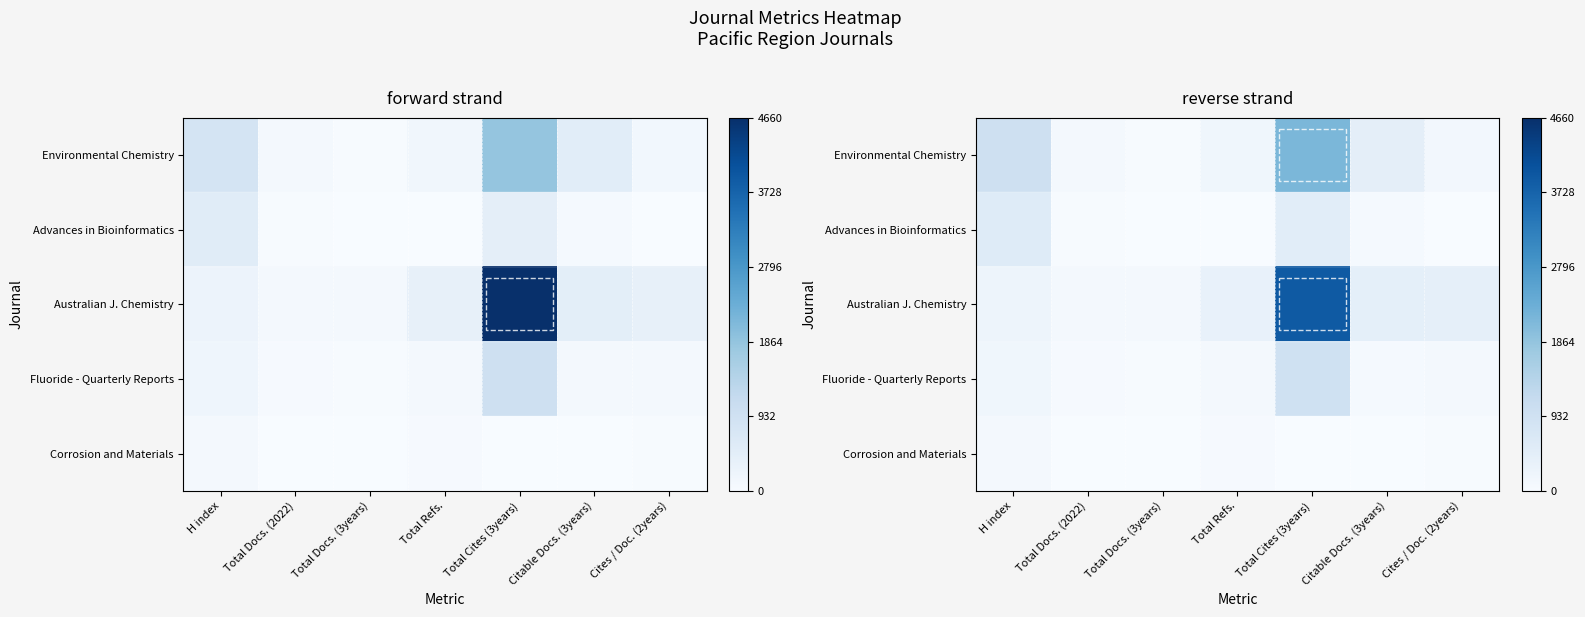

At which category does the chart reach its peak across all series?

Total Cites (3years)